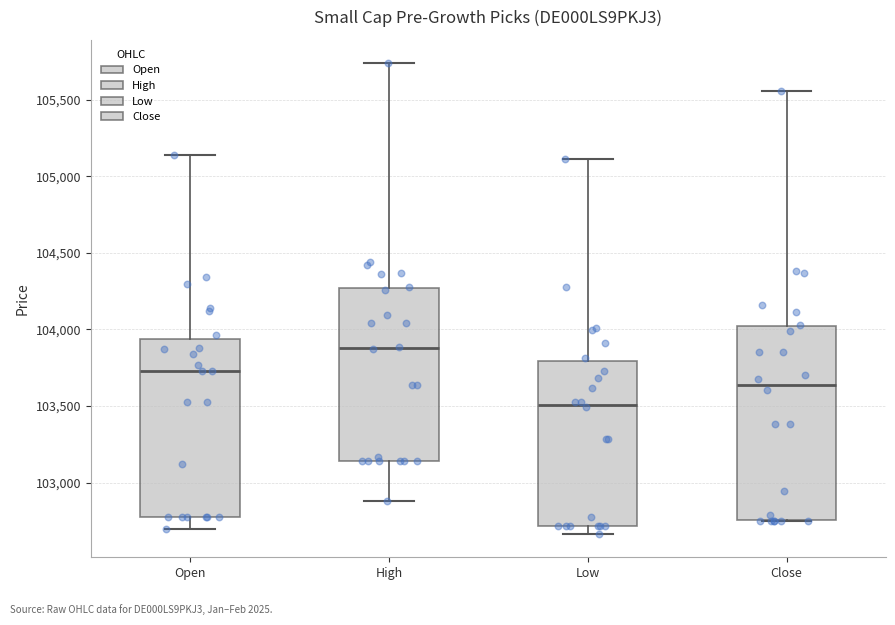

Reading left to right, read every box against the y-axis: the position of its median line, the range the box covers, and the ends of its whiskers. The values are not printed on the chart, so give them approximately, as read against the axis.

Open: median 103750, box 102800 to 103950, whiskers 102700 to 105150
High: median 103900, box 103150 to 104250, whiskers 102900 to 105750
Low: median 103500, box 102700 to 103800, whiskers 102650 to 105100
Close: median 103650, box 102750 to 104000, whiskers 102750 to 105550